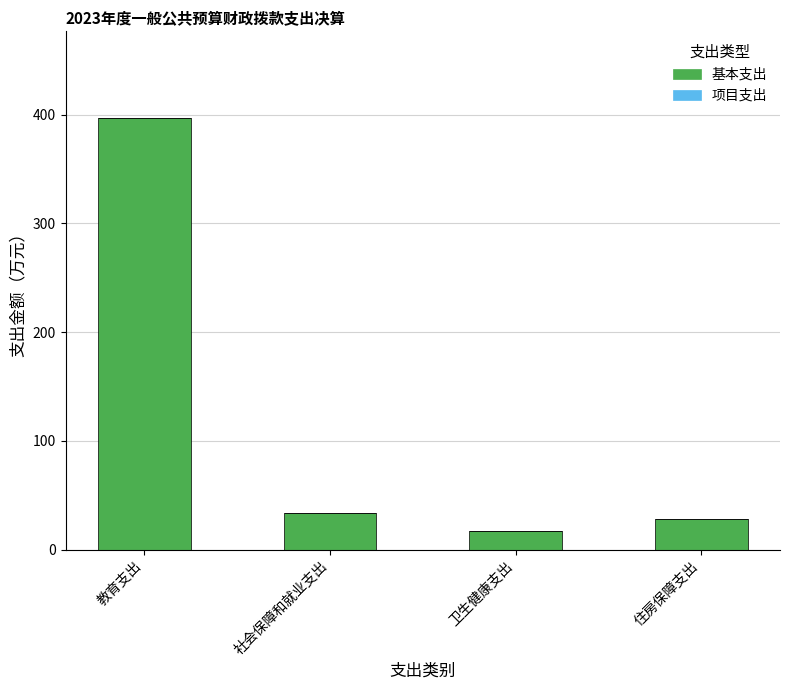

What is the approximate value at 住房保障支出?

27.7